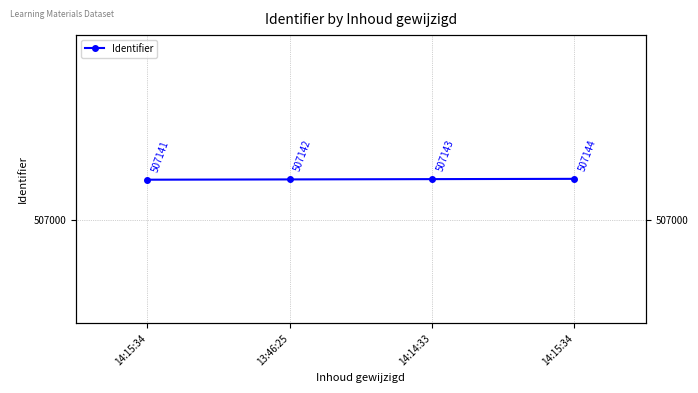

Reading right to left, extract all data points from this chart.

507144	507143	507142	507141